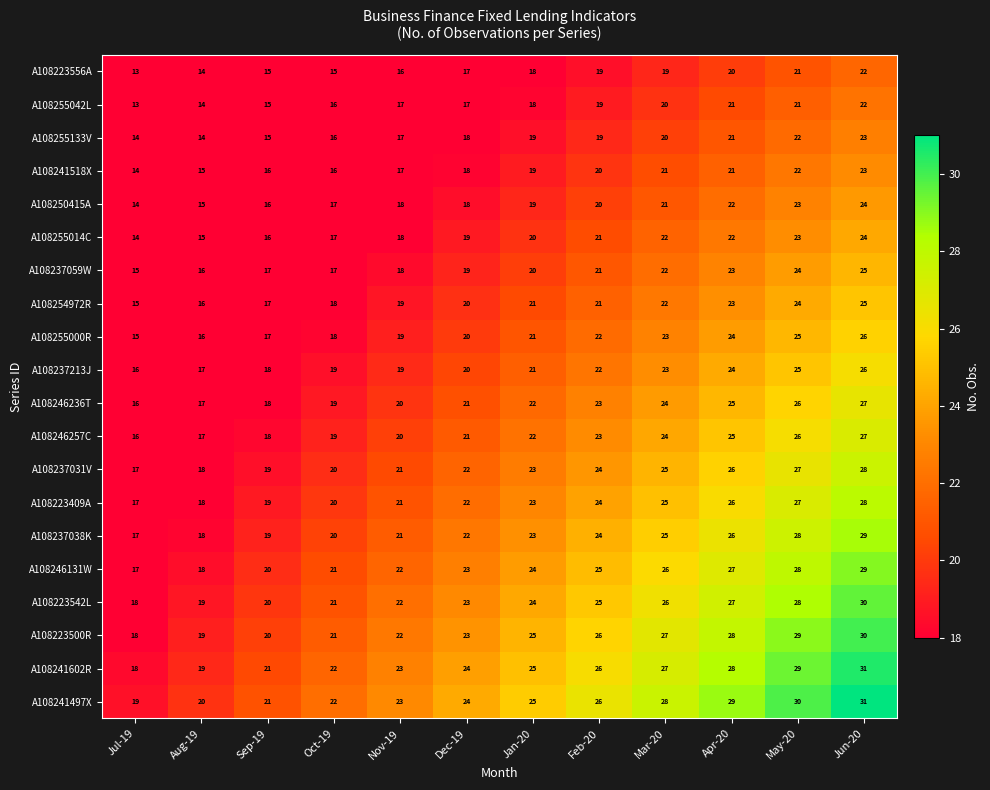

Count the number of categories in the chart.

12